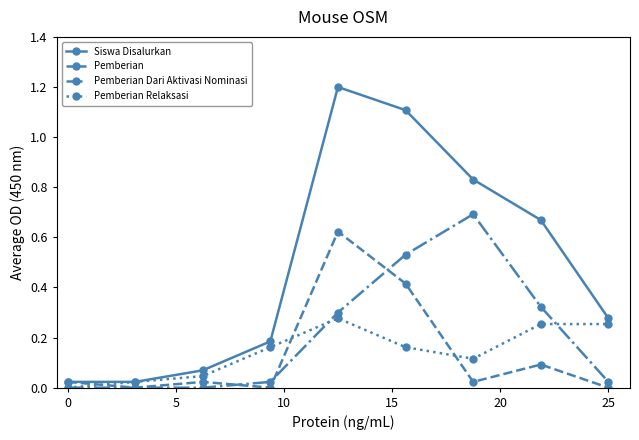

Does the chart have visible grid lines?

No